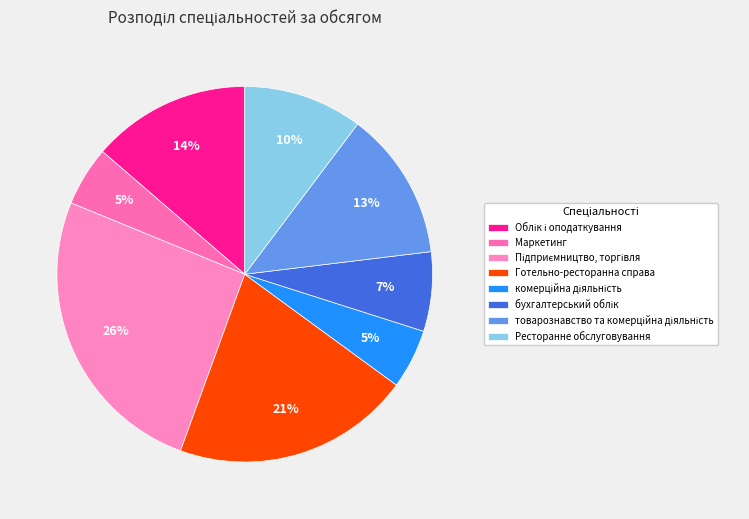

What is the total percentage of Облік і оподаткування and Маркетинг?

18.8%